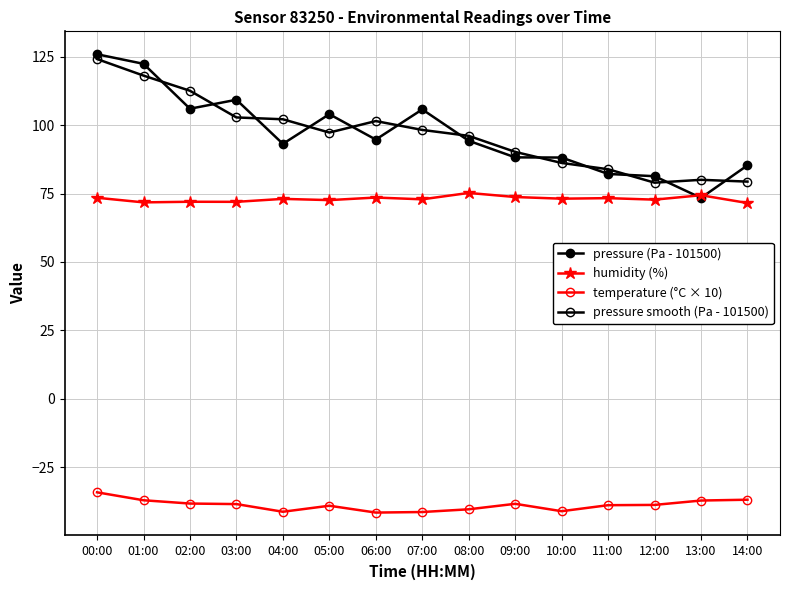

Reading left to right, list all the values displayed in this chart.

pressure (Pa - 101500): 00:00=125.9	01:00=122.4	02:00=106.0	03:00=109.3	04:00=93.2	05:00=104.0	06:00=94.7	07:00=105.8	08:00=94.3	09:00=88.2	10:00=88.2	11:00=82.2	12:00=81.3	13:00=73.4	14:00=85.3
humidity (%): 00:00=73.5	01:00=71.8	02:00=72.0	03:00=72.0	04:00=73.0	05:00=72.6	06:00=73.5	07:00=72.9	08:00=75.2	09:00=73.7	10:00=73.1	11:00=73.3	12:00=72.8	13:00=74.4	14:00=71.5
temperature (°C × 10): 00:00=-34.2	01:00=-37.1	02:00=-38.3	03:00=-38.5	04:00=-41.3	05:00=-39.1	06:00=-41.6	07:00=-41.4	08:00=-40.4	09:00=-38.4	10:00=-41.1	11:00=-38.9	12:00=-38.8	13:00=-37.2	14:00=-36.9
pressure smooth (Pa - 101500): 00:00=124.2	01:00=118.1	02:00=112.6	03:00=102.8	04:00=102.1	05:00=97.3	06:00=101.5	07:00=98.2	08:00=96.1	09:00=90.2	10:00=86.2	11:00=83.9	12:00=79.0	13:00=80.0	14:00=79.4